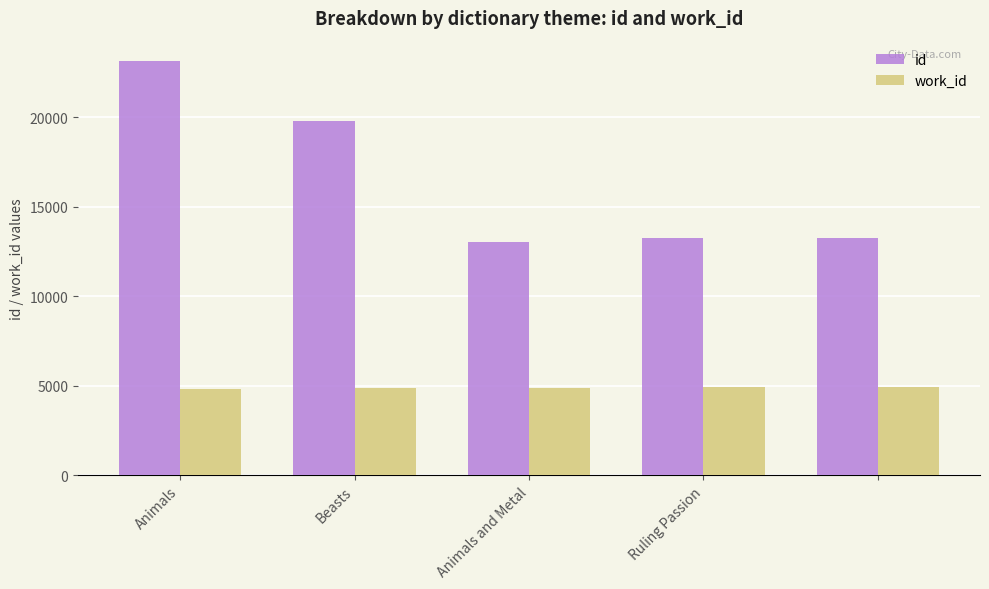

Rank the series by their maximum value, from highest to lowest.

id, work_id